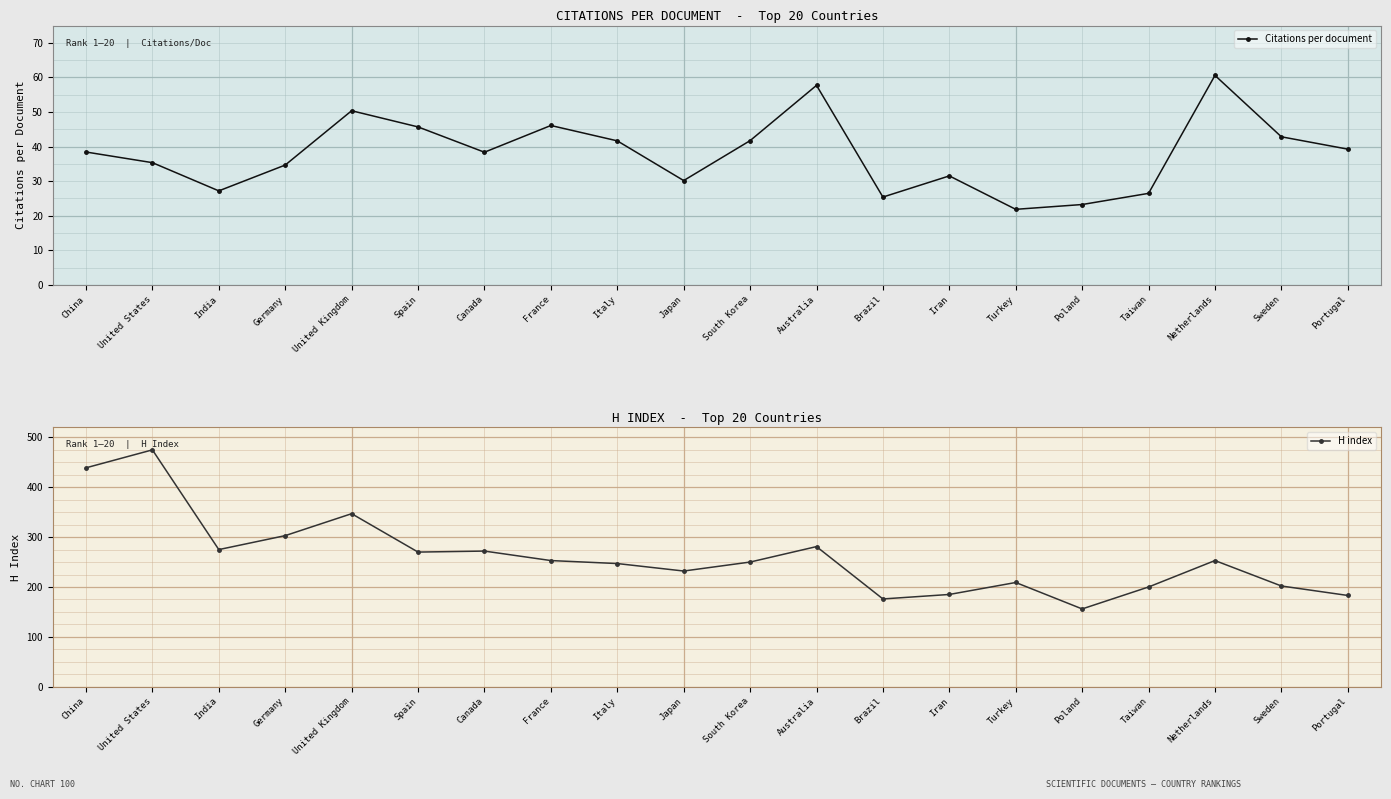

True or false: H index has a value of 561.6 at United Kingdom.

False